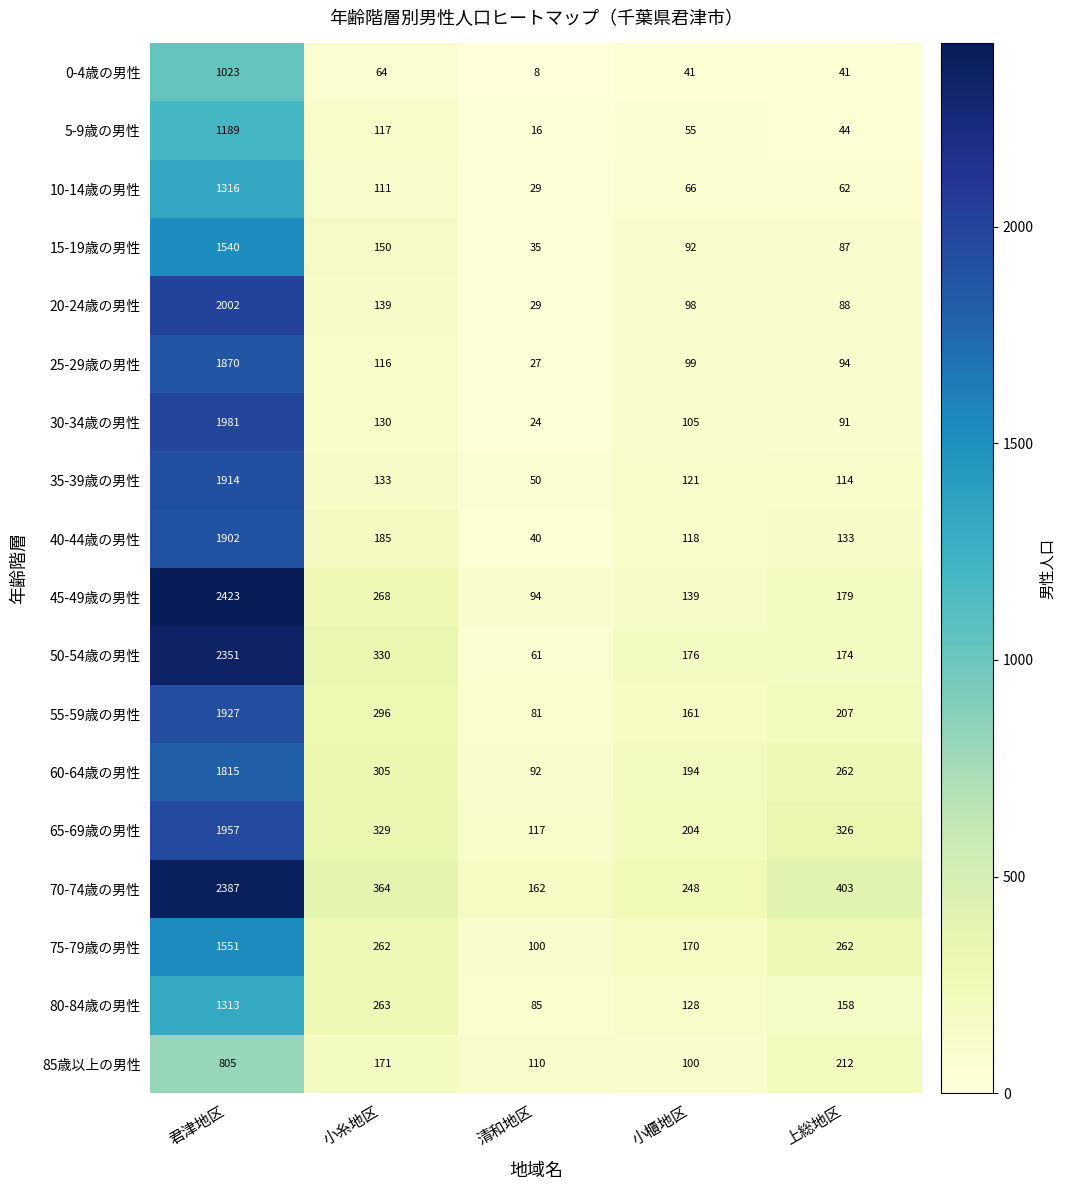

How many distinct data groups are displayed?

18